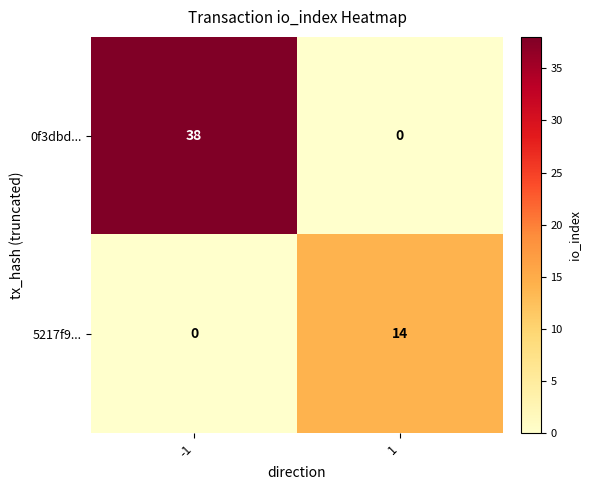

The value of 0f3dbd... at 1 is 0. True or false?

True